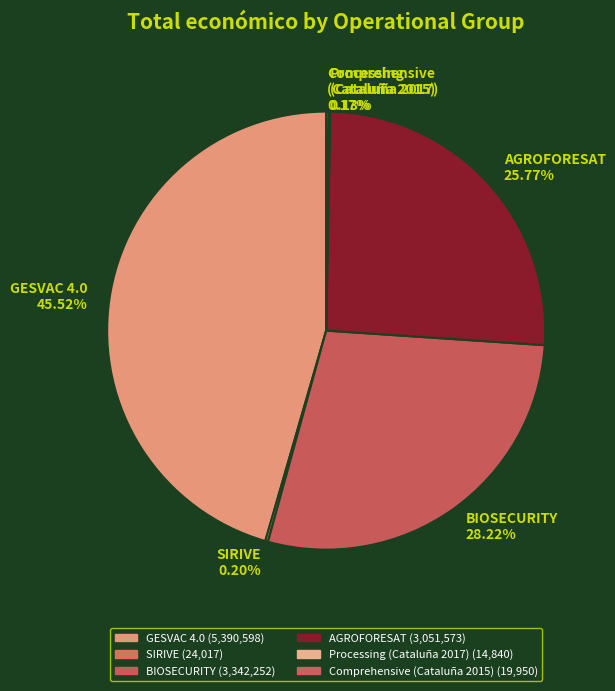

Which category has the biggest portion of the pie?

GESVAC 4.0